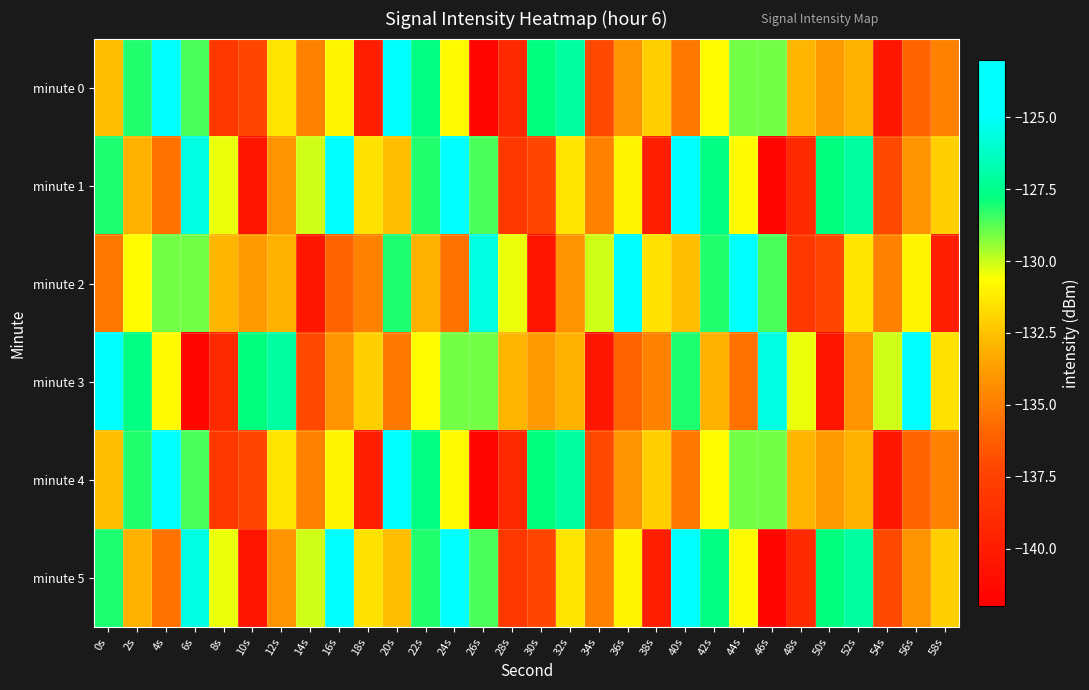

Which series has the widest spread of values?

minute 0